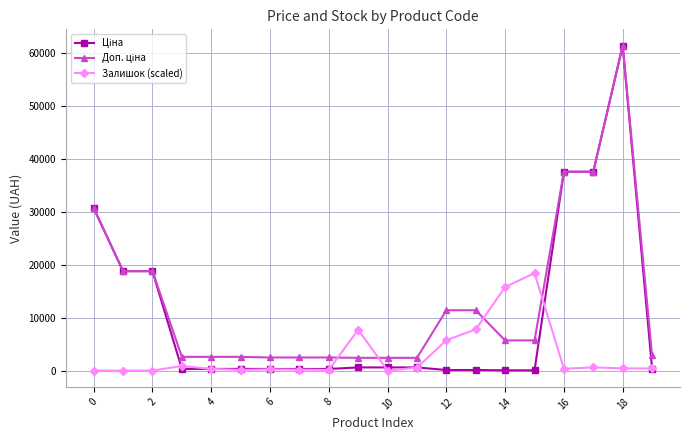

What is the greatest value displayed?

61434.3